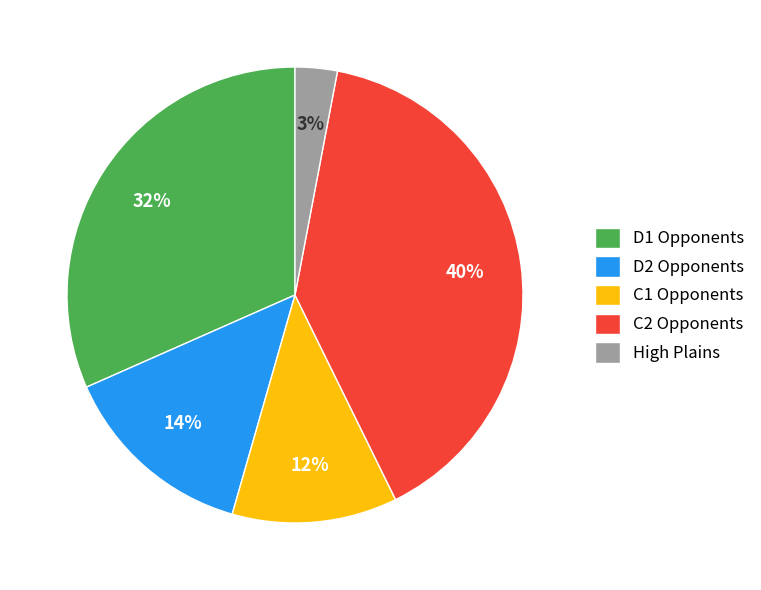

Approximately how many times larger is the value at C1 Opponents compared to C2 Opponents?

0.3